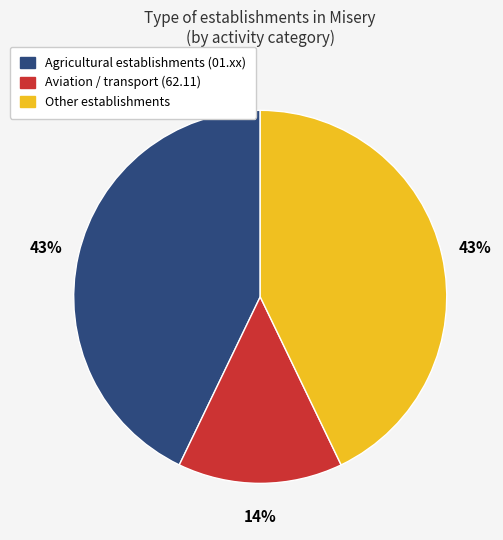

To the nearest percent, what is the average slice percentage?

33%